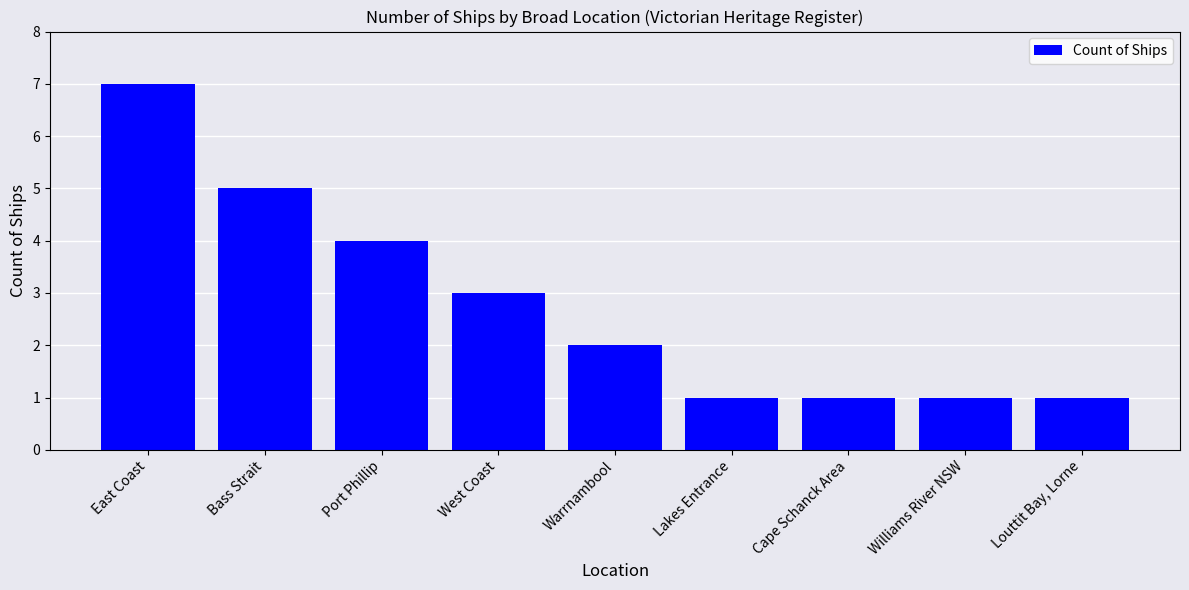

What is the difference between the maximum and minimum values?

6